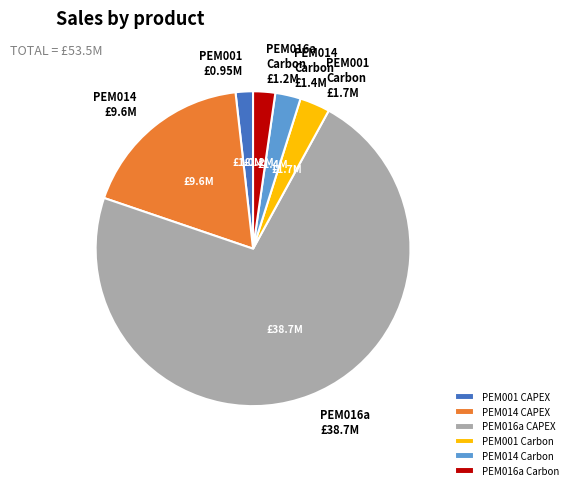

Is there a majority slice in this chart?

Yes